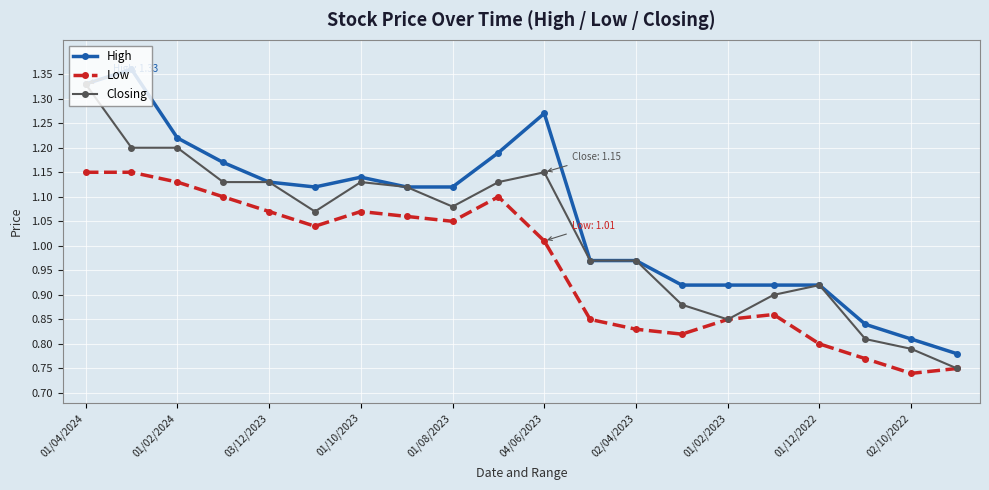

How many values in the Closing series exceed 1?

11